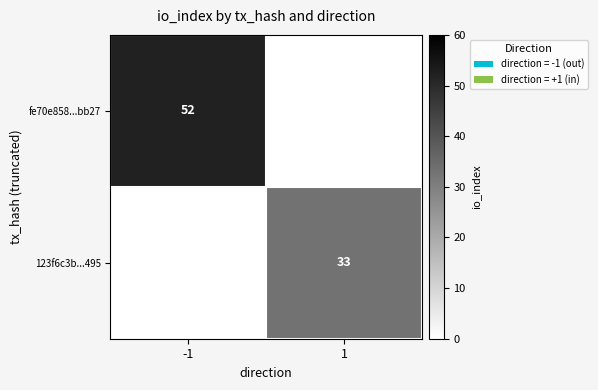

The 123f6c3b...495 series shows 33 at 1. True or false?

True